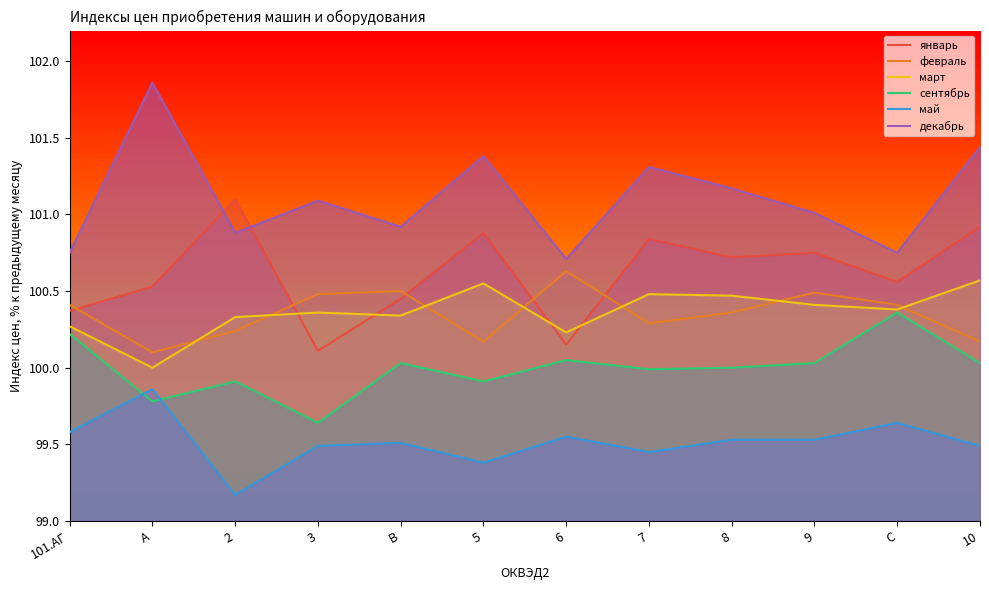

What is the value of the февраль point at the 12th from the left?

100.2